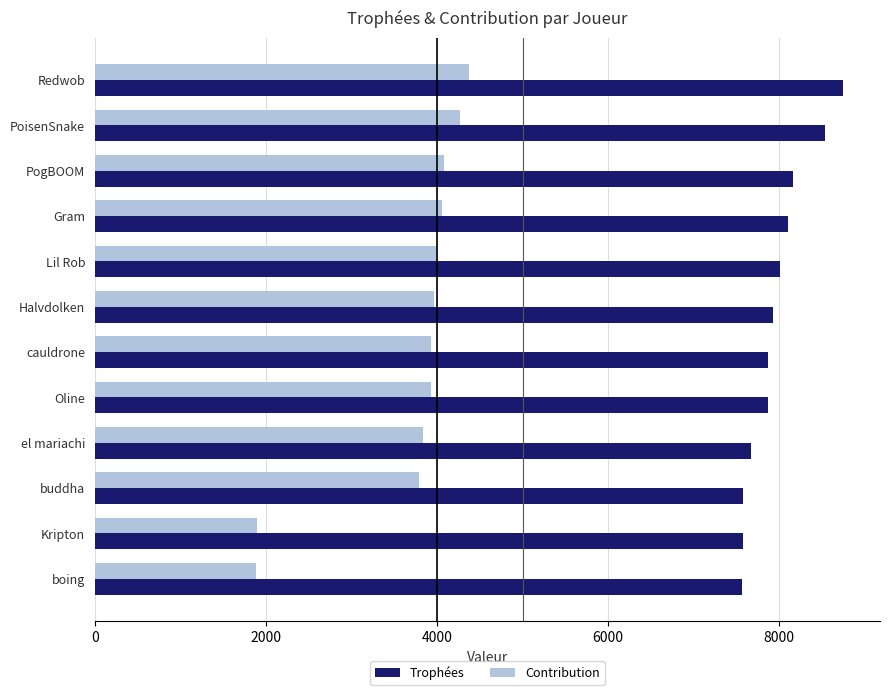

What is the difference between the second highest and minimum values in the Contribution series?

2376